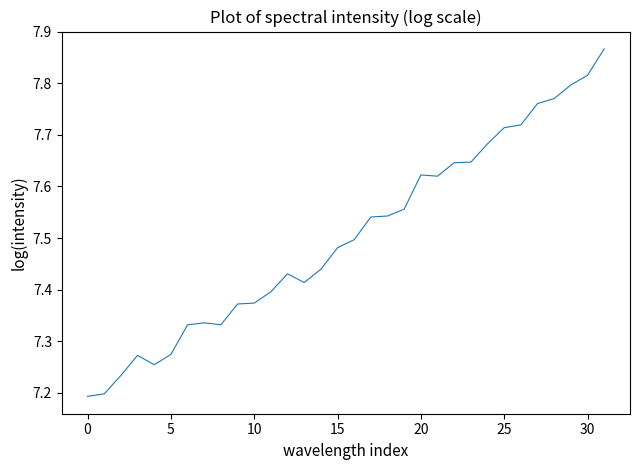

What is the difference between the maximum and minimum values?

0.7